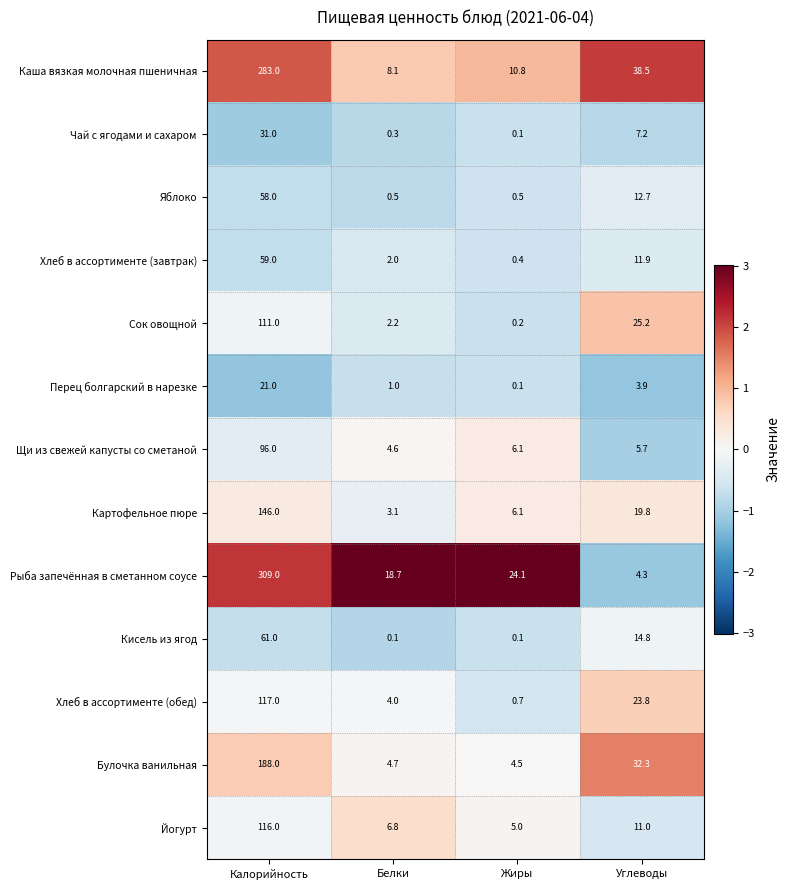

What is the greatest value displayed?

309.0